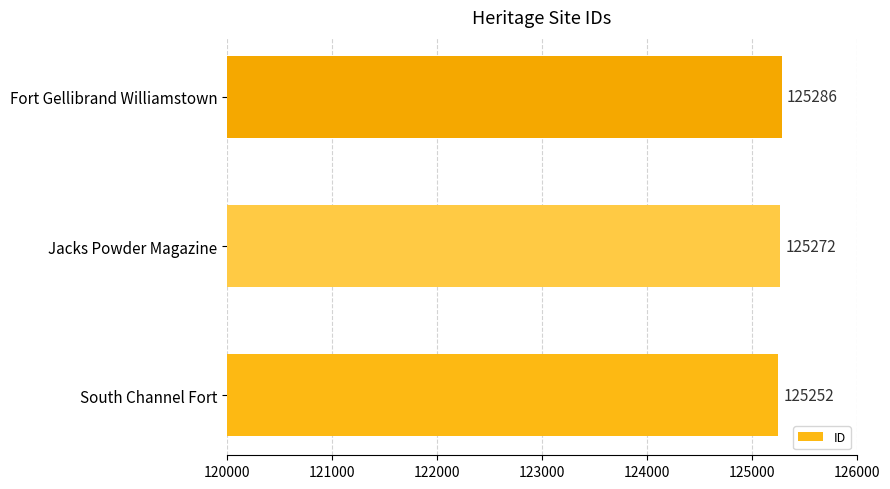

Are the bars grouped side by side (vs. stacked)?

No